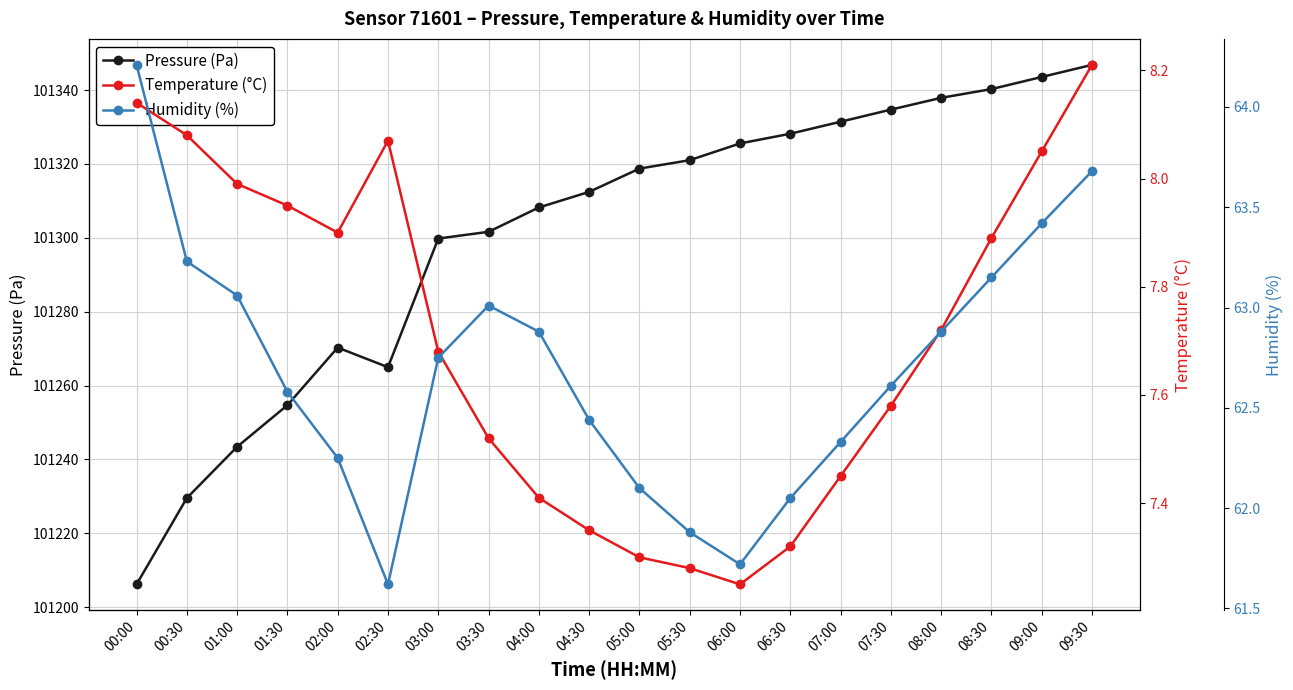

What is the difference between the Temperature (°C) values at 00:30 and 01:00?

0.1